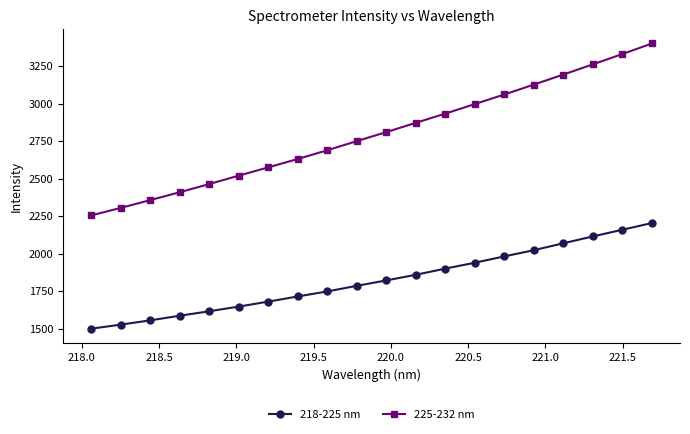

List the series in order of their overall mean, lowest first.

218-225 nm, 225-232 nm